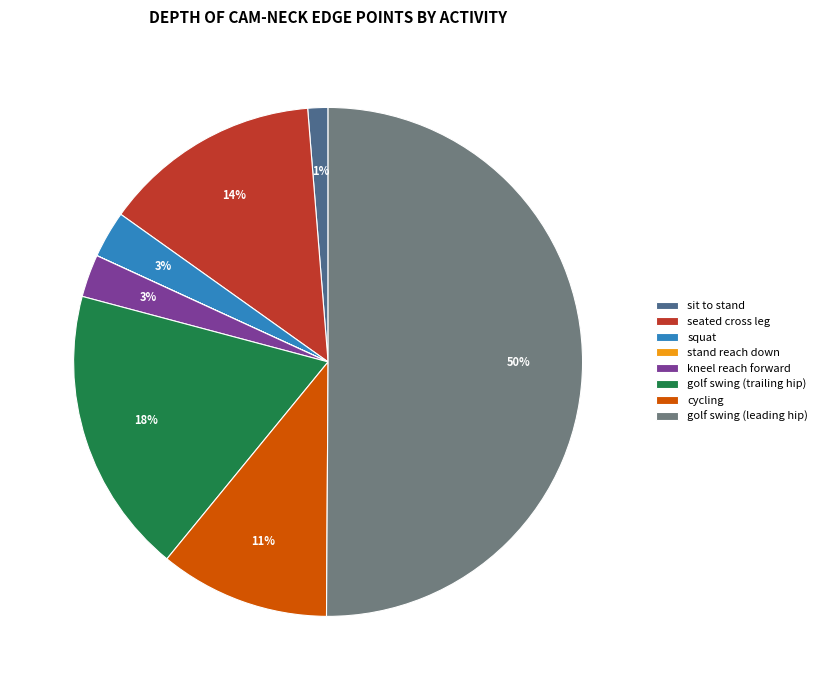

To the nearest percent, what portion does cycling represent?

11%